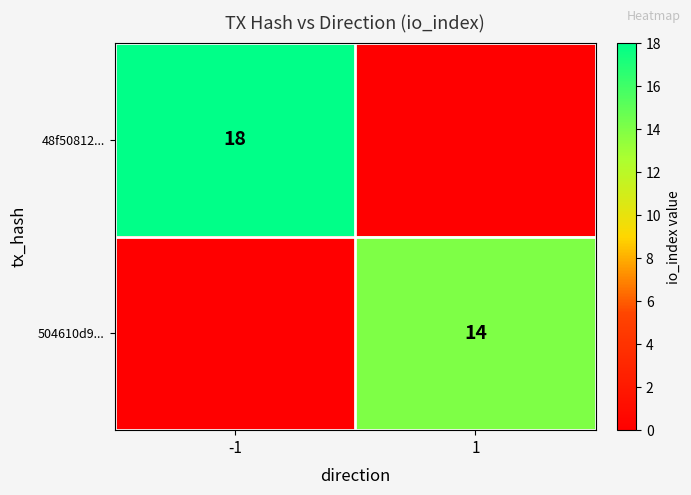

The value of 504610d9... at 1 is 7. True or false?

False